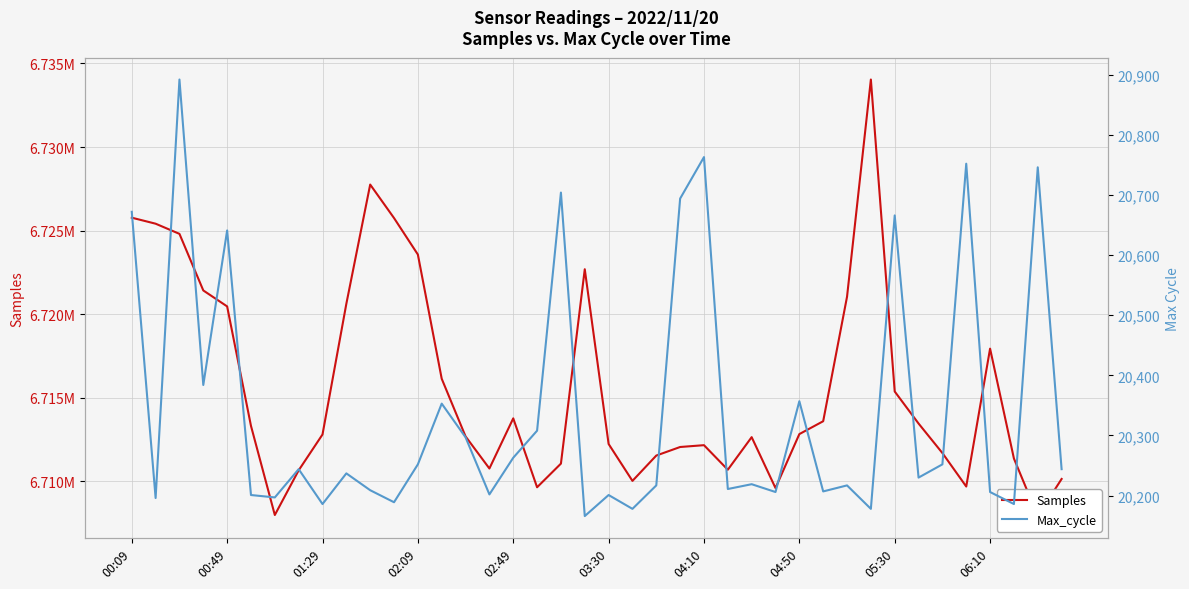

What is the sum of the Max_cycle values at 31 and 04:50?

40422